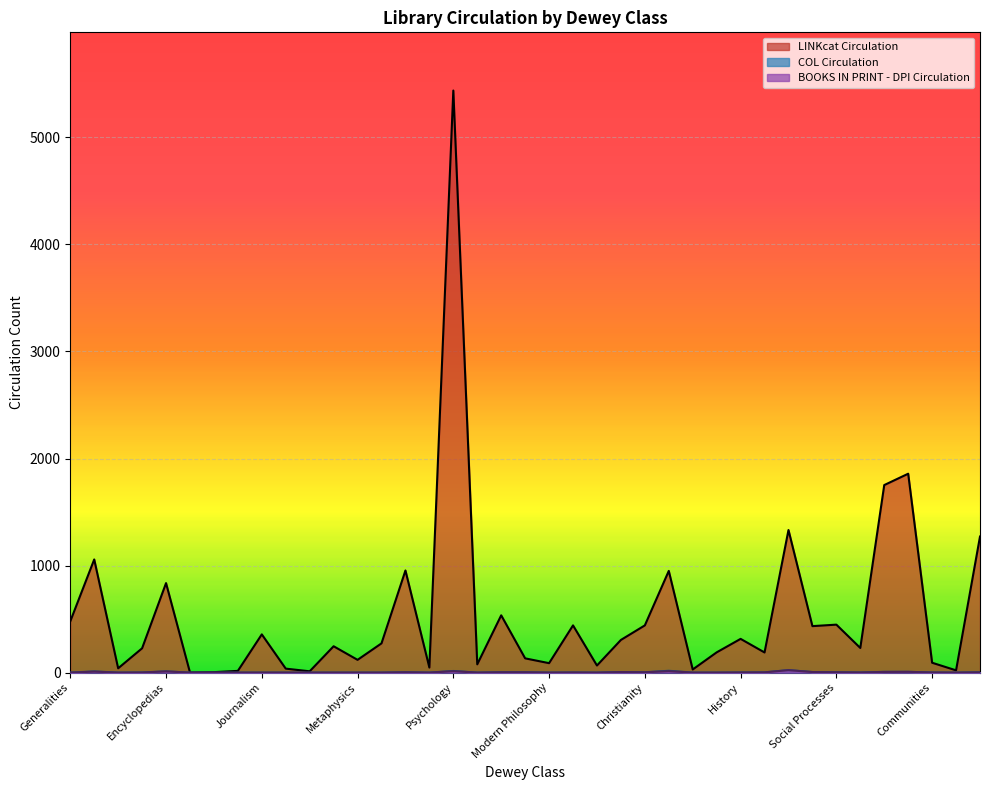

What is the highest value of the COL Circulation series?

23